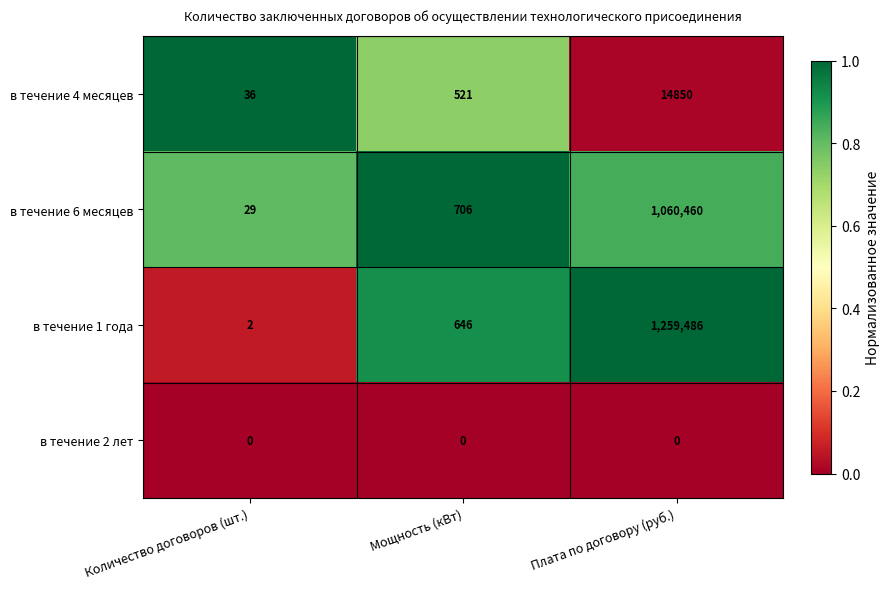

What is the sum of all в течение 6 месяцев values?

1061195